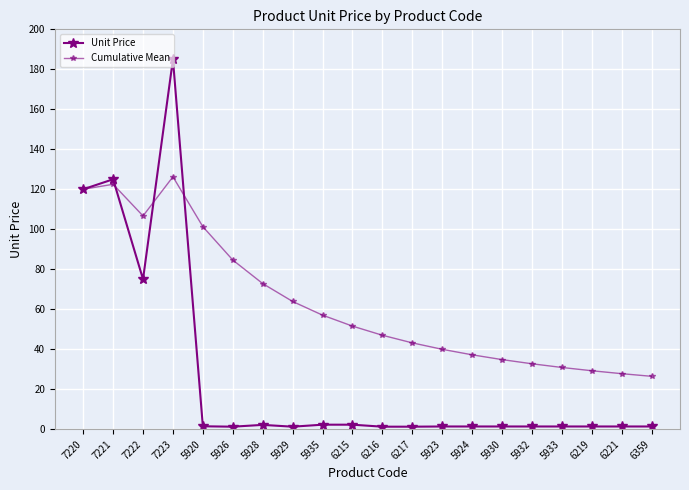

Between 5929 and 6217, which series saw the biggest shift?

Cumulative Mean